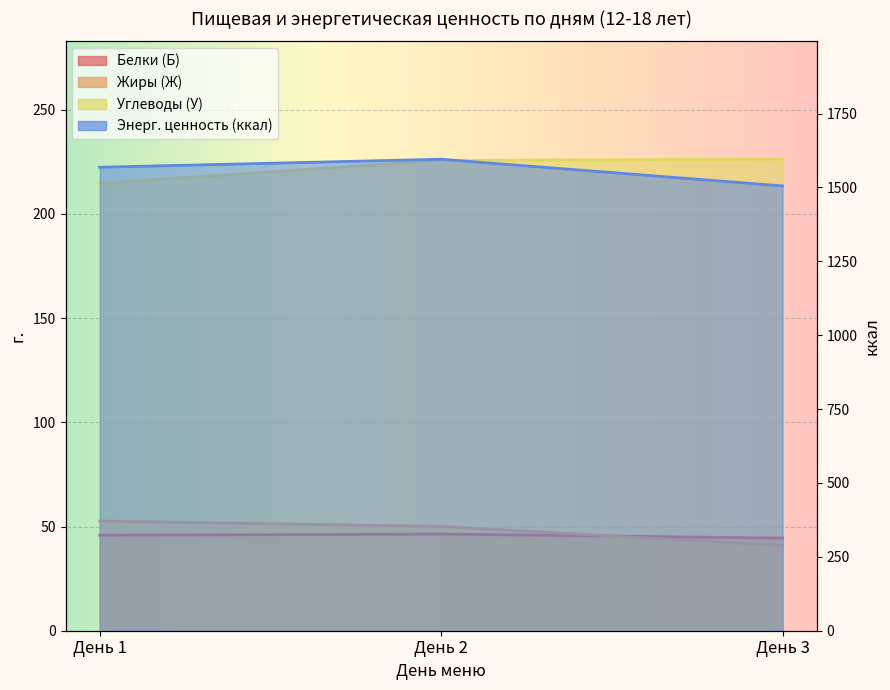

How many data points does each series have?

3